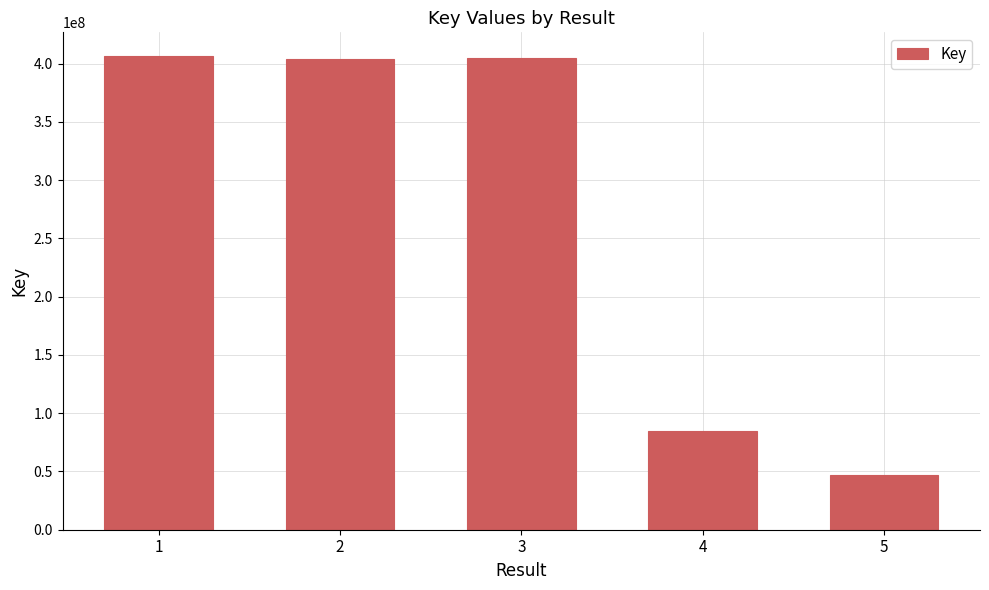

What is the difference between the second highest and second lowest values?

319897160